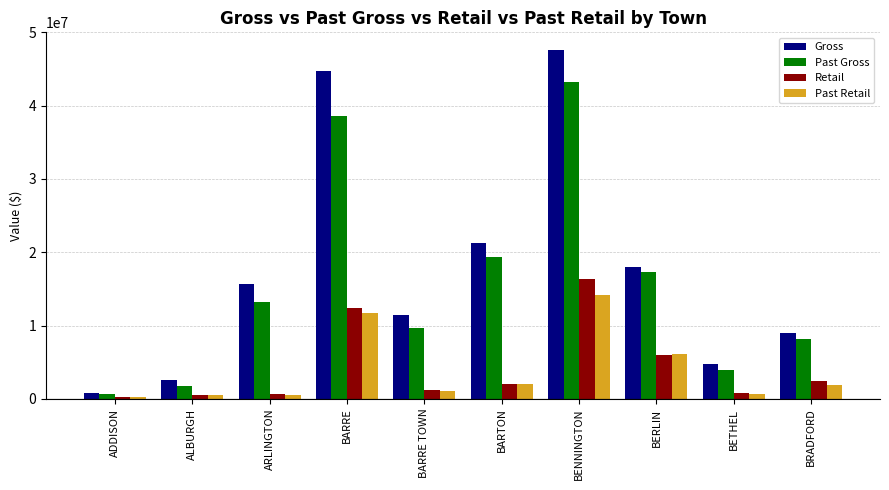

What position from the right is BERLIN?

3